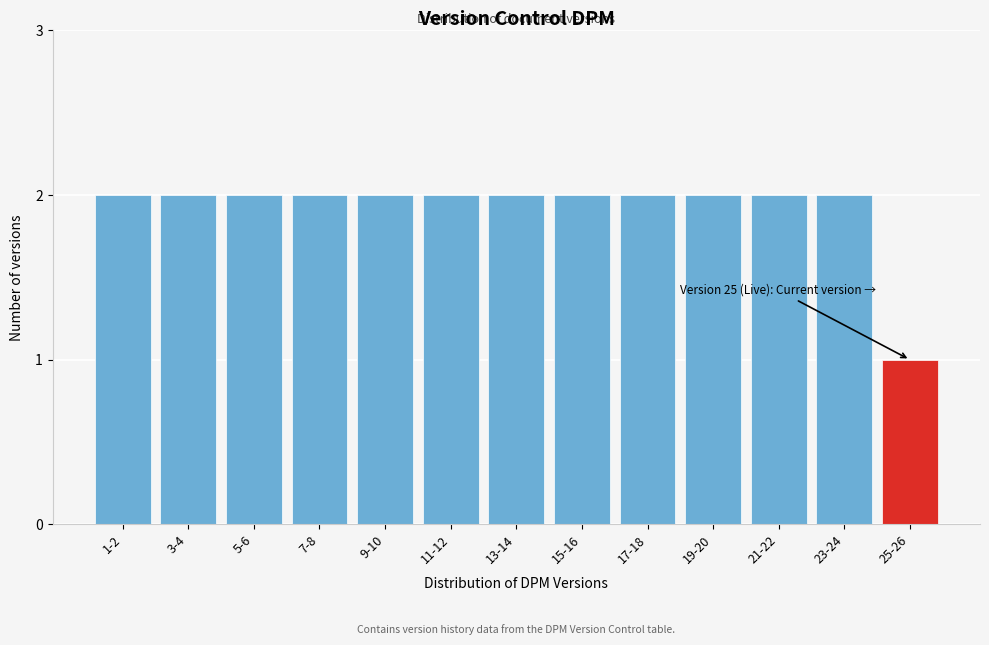

Reading right to left, what are all the values shown in this chart?

25-26=1	23-24=2	21-22=2	19-20=2	17-18=2	15-16=2	13-14=2	11-12=2	9-10=2	7-8=2	5-6=2	3-4=2	1-2=2